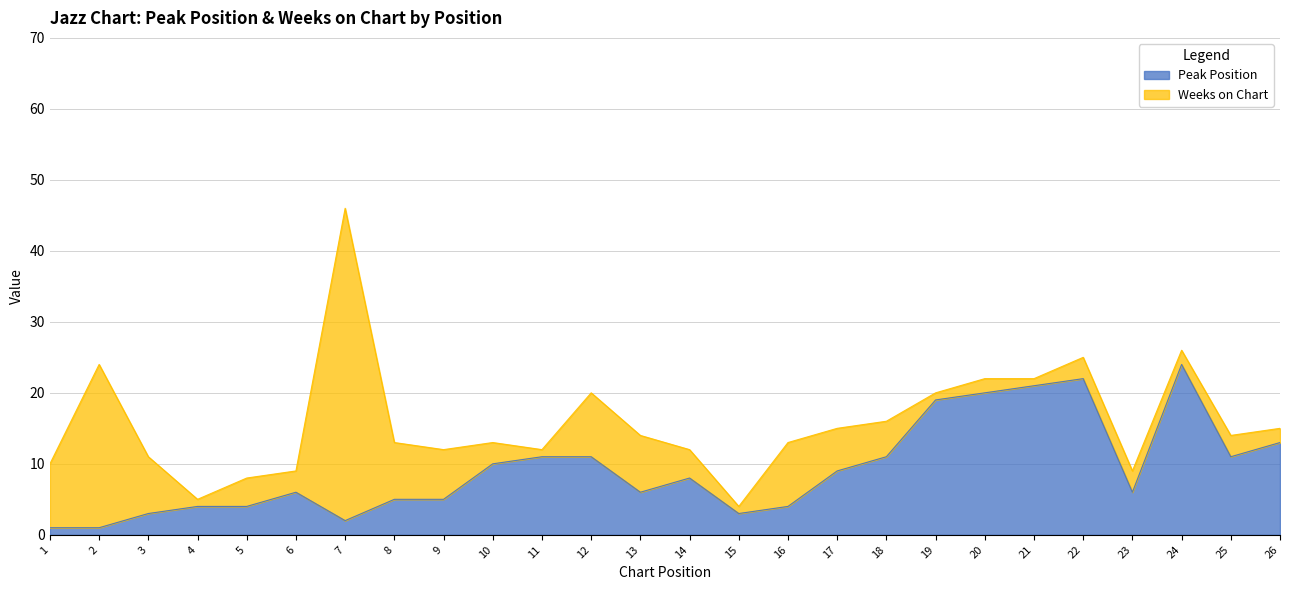

True or false: the data shows 20 at 20.

True